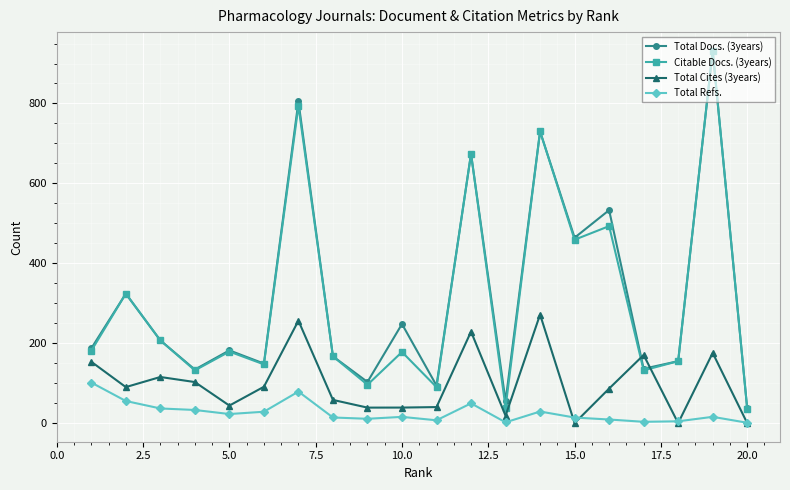

What is the lowest value of the Total Docs. (3years) series?

37.0